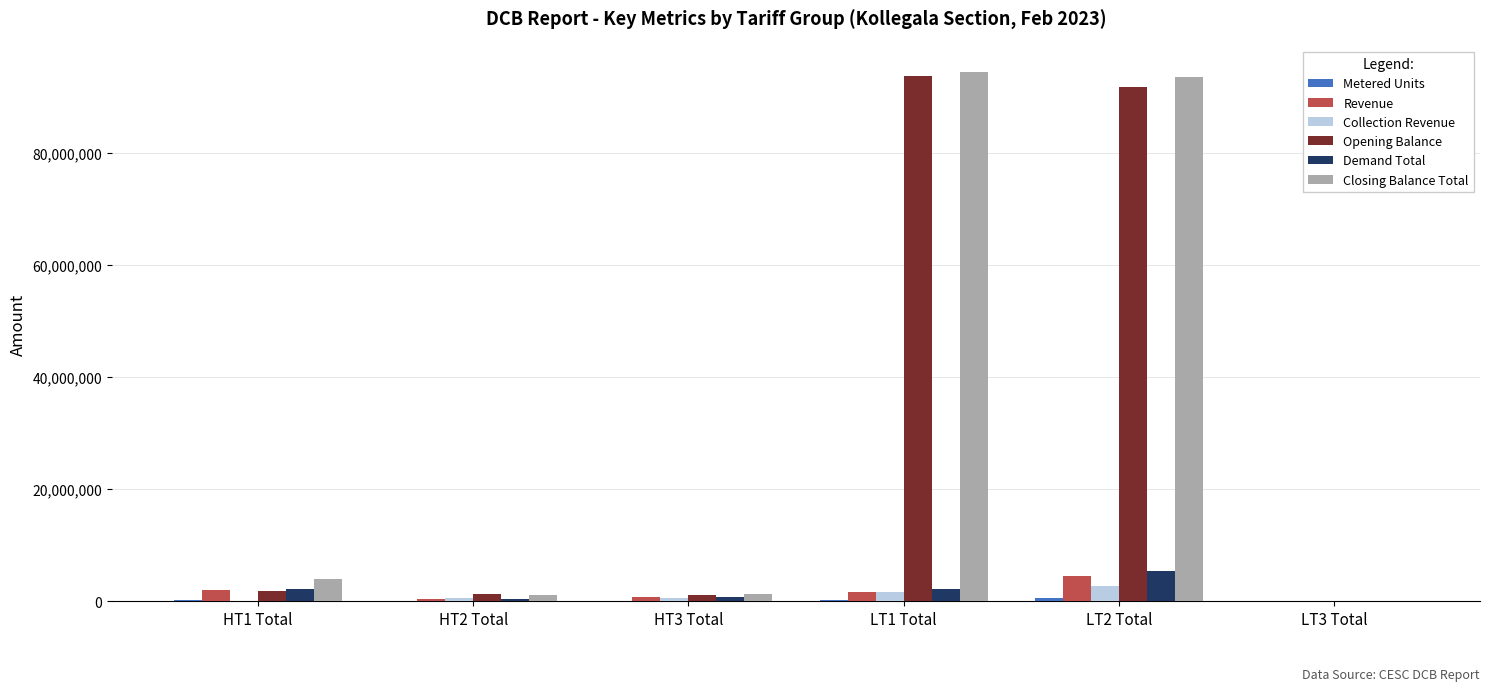

At which label does Revenue first exceed 1706058?

HT1 Total